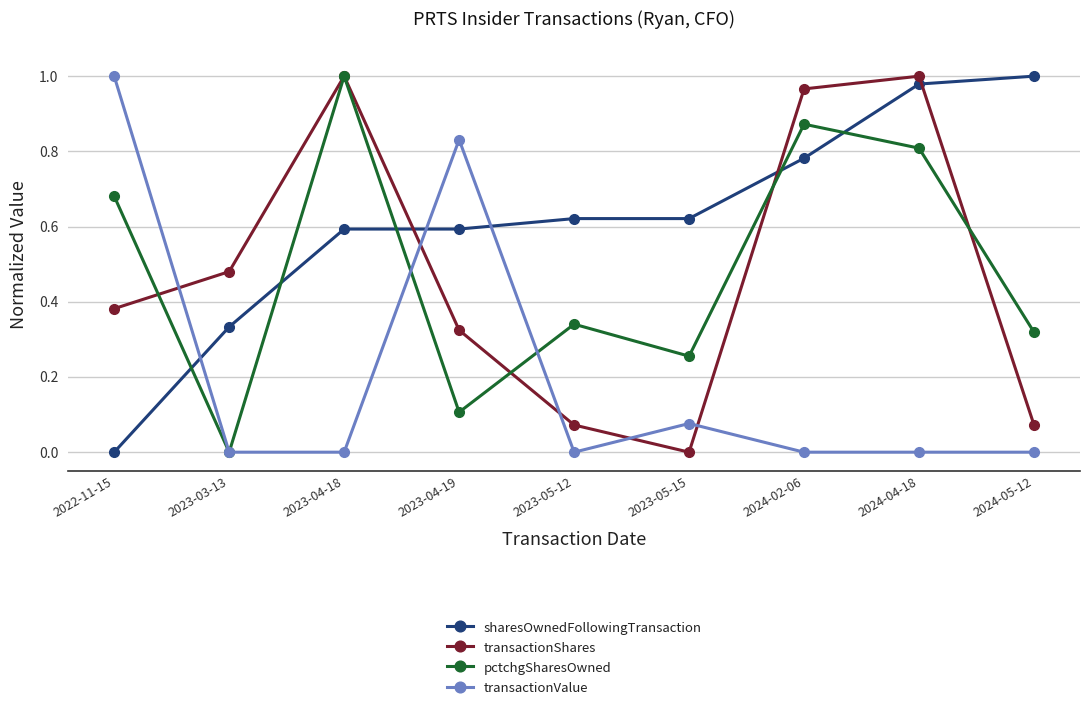

At which category is the sum across all series the highest?

2024-04-18